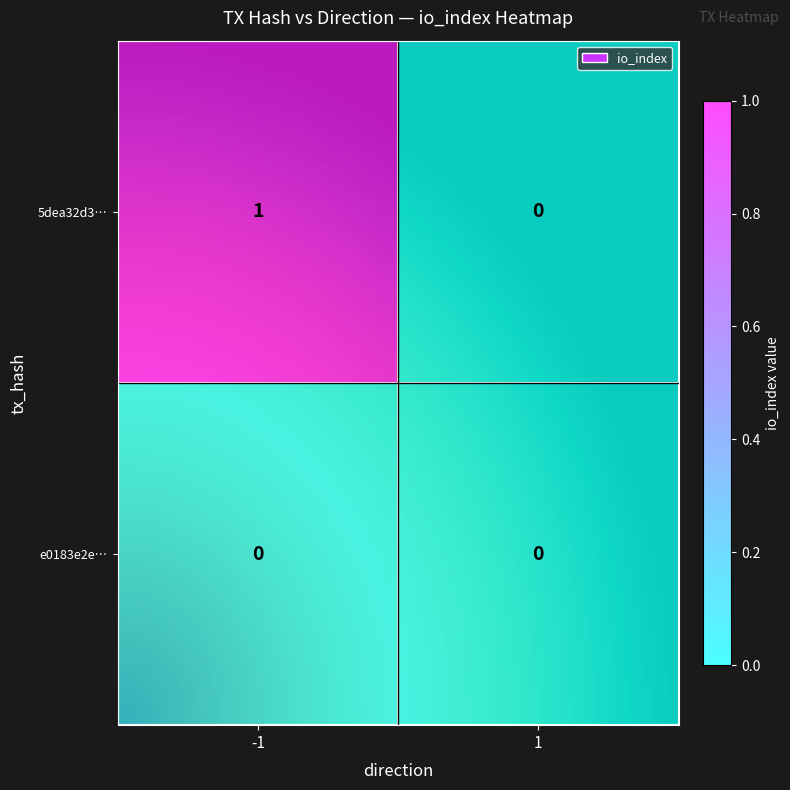

The value of e0183e2e62f3dfb64424ea00c47289971850b69 at 1 is 0. True or false?

True